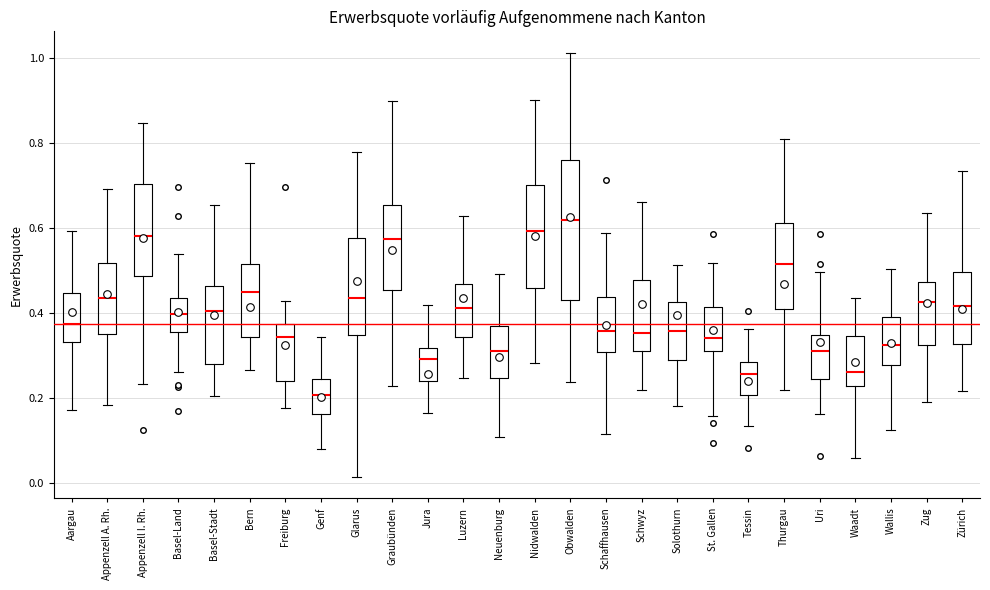

Which box's median line is the lowest?

Genf